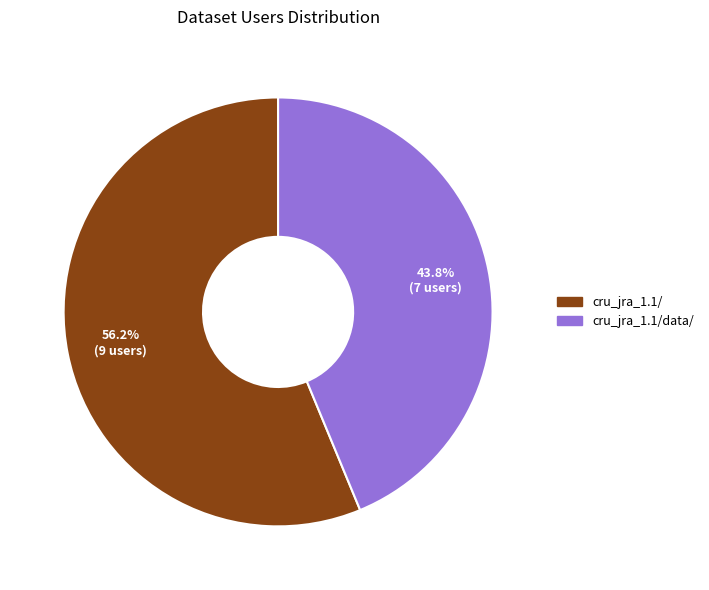

Is there a majority slice in this chart?

Yes